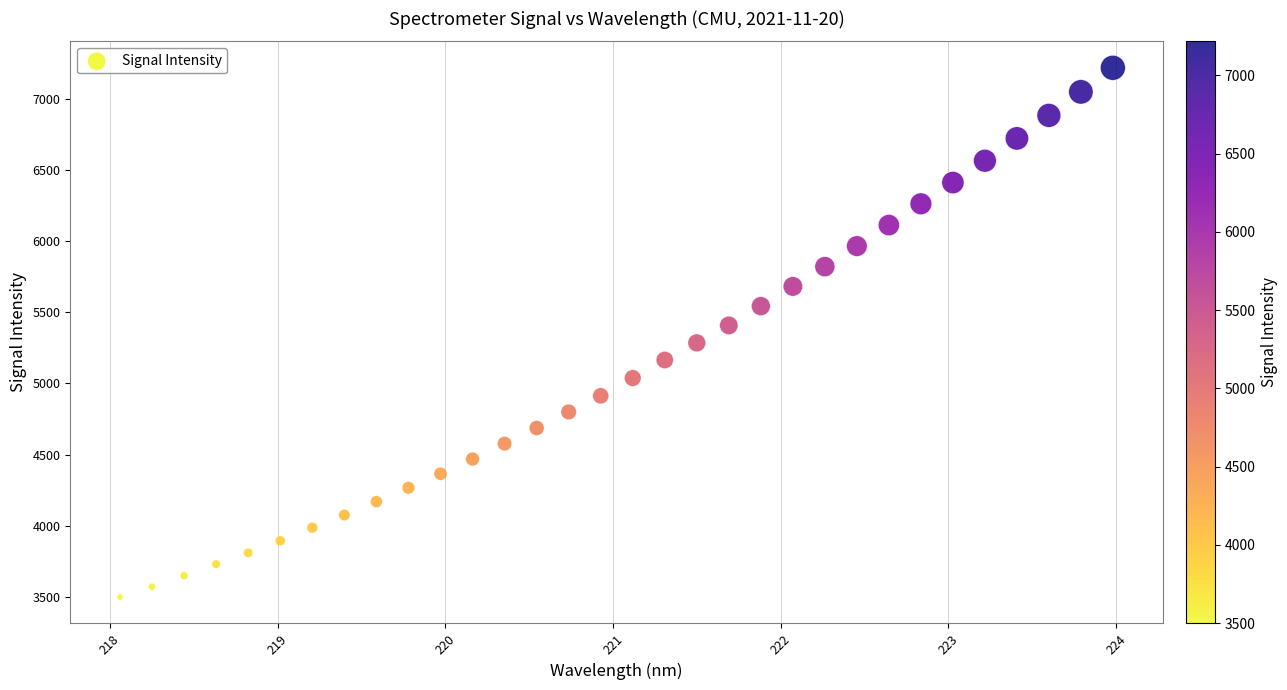

What is the range of Y values (max minus min)?

3719.3